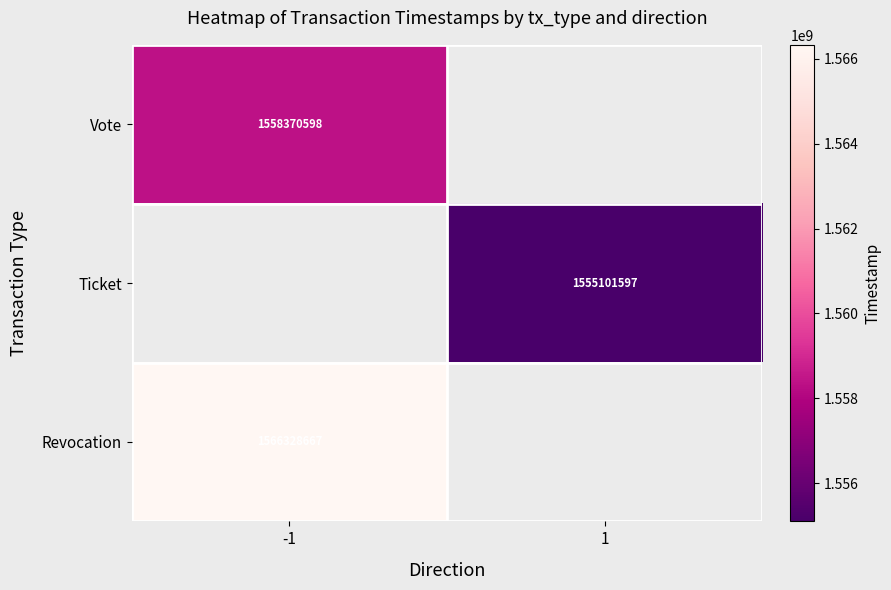

Which category has the lowest value across all series?

1